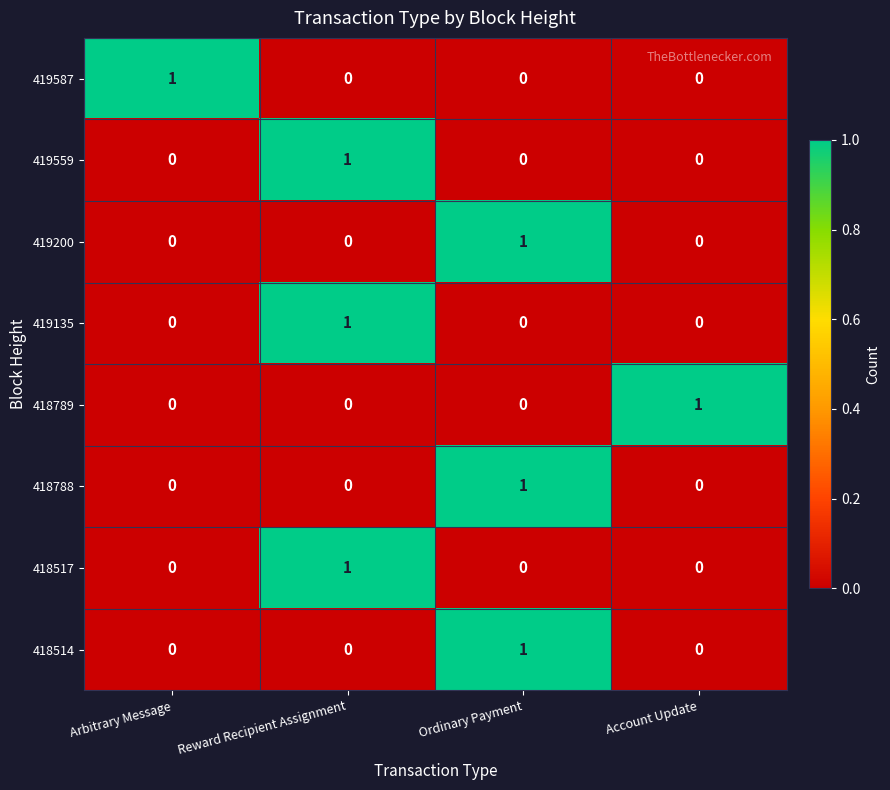

The value of 419587 at Arbitrary Message is 2. True or false?

False